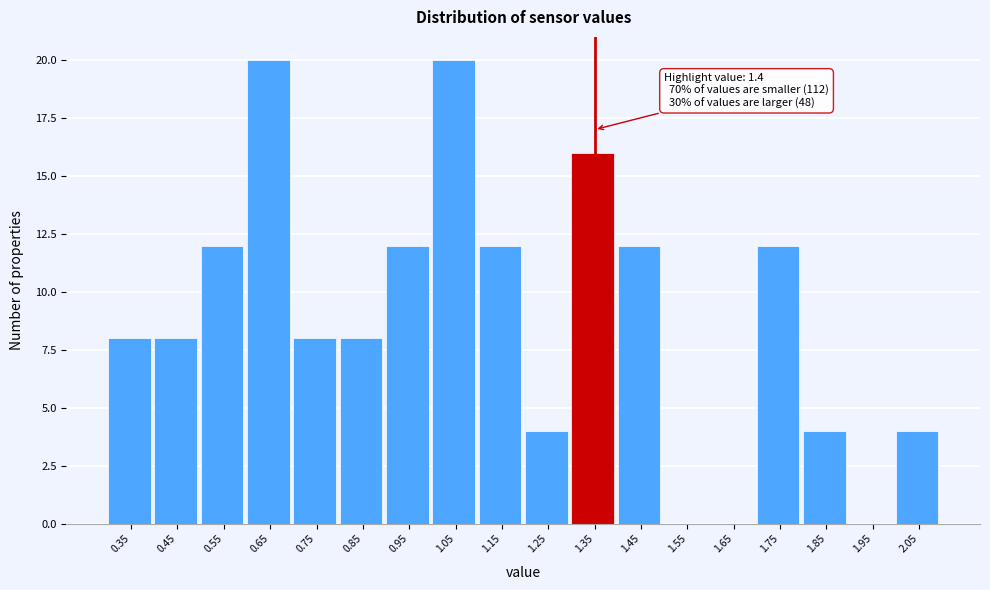

Reading right to left, transcribe all the data shown in this chart.

2.05=4	1.95=0	1.85=4	1.75=12	1.65=0	1.55=0	1.45=12	1.35=16	1.25=4	1.15=12	1.05=20	0.95=12	0.85=8	0.75=8	0.65=20	0.55=12	0.45=8	0.35=8